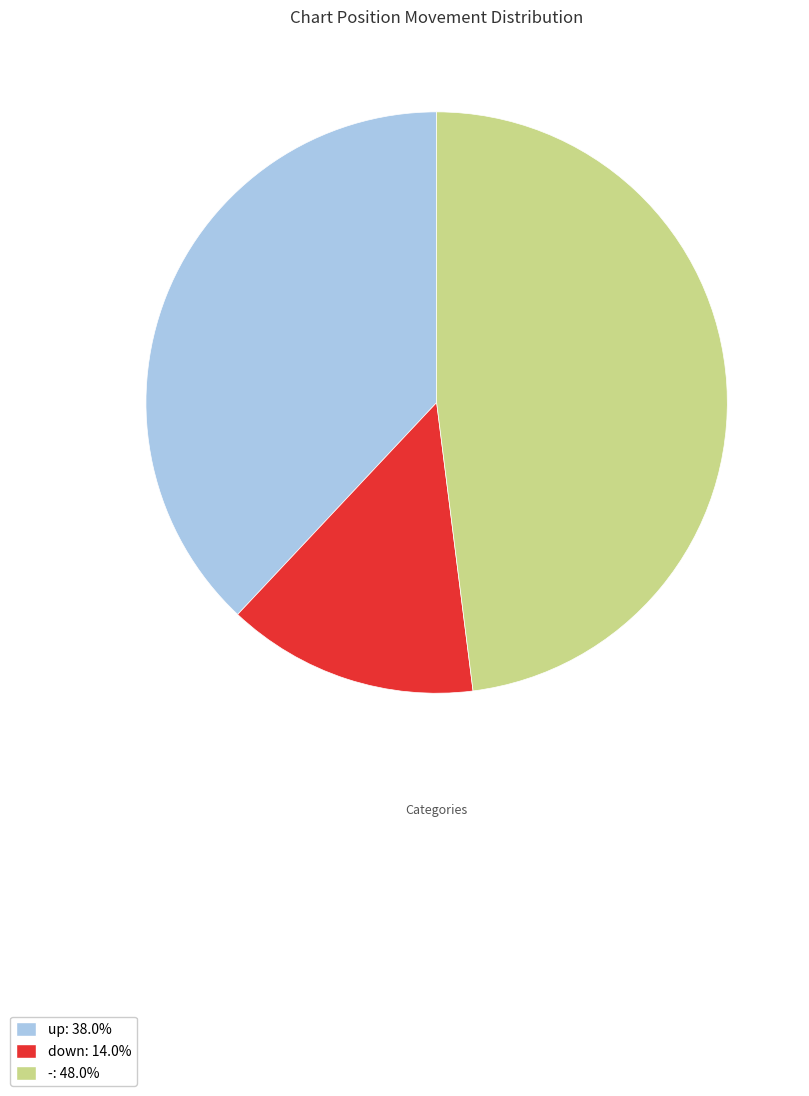

How many segments does this pie chart have?

3